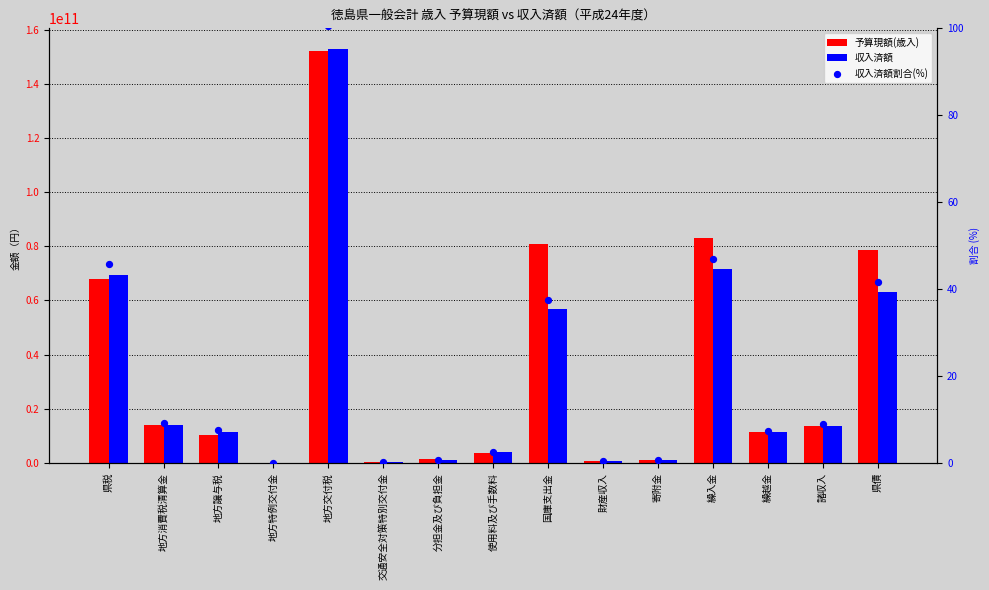

At which category is the sum across all series the highest?

地方交付税